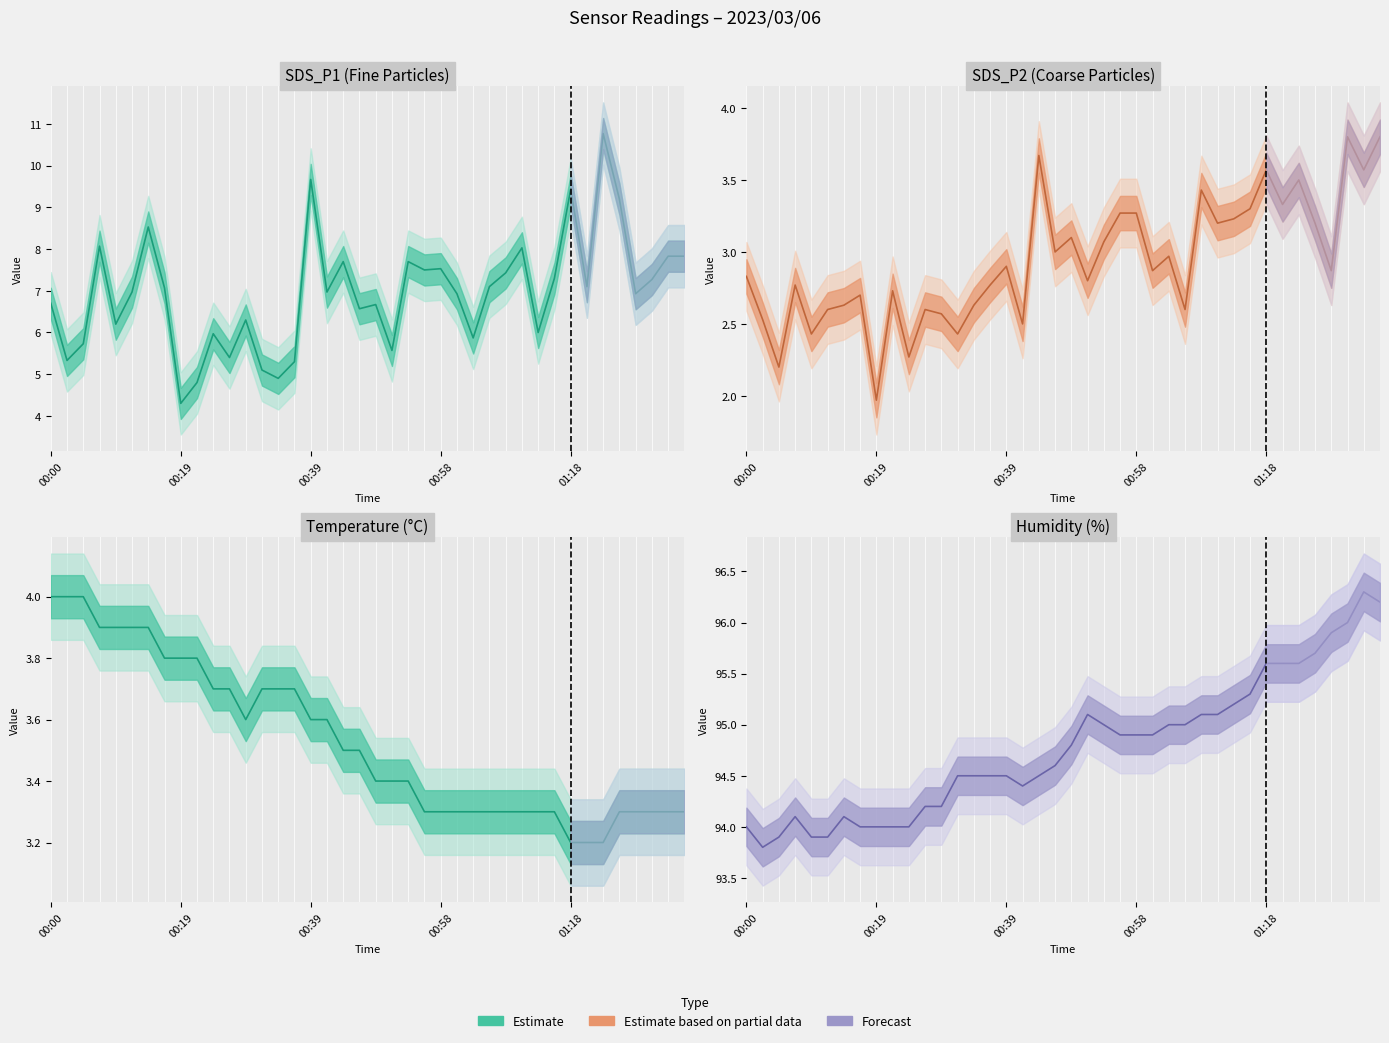

What is the difference between the maximum and second lowest values in the SDS_P1 (Fine Particles) series?

6.0